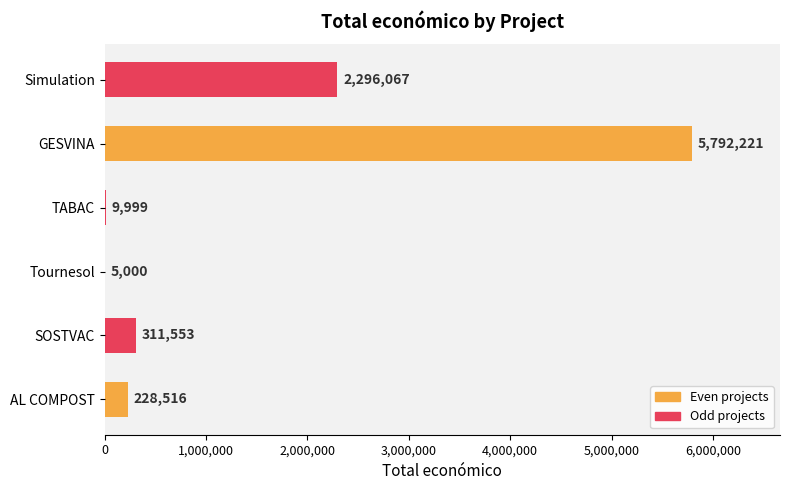

What is the sum of all values?

8643356